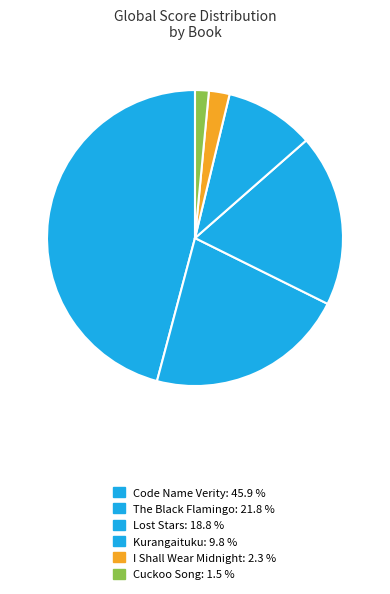

What is the total percentage of Lost Stars and Code Name Verity?

64.7%